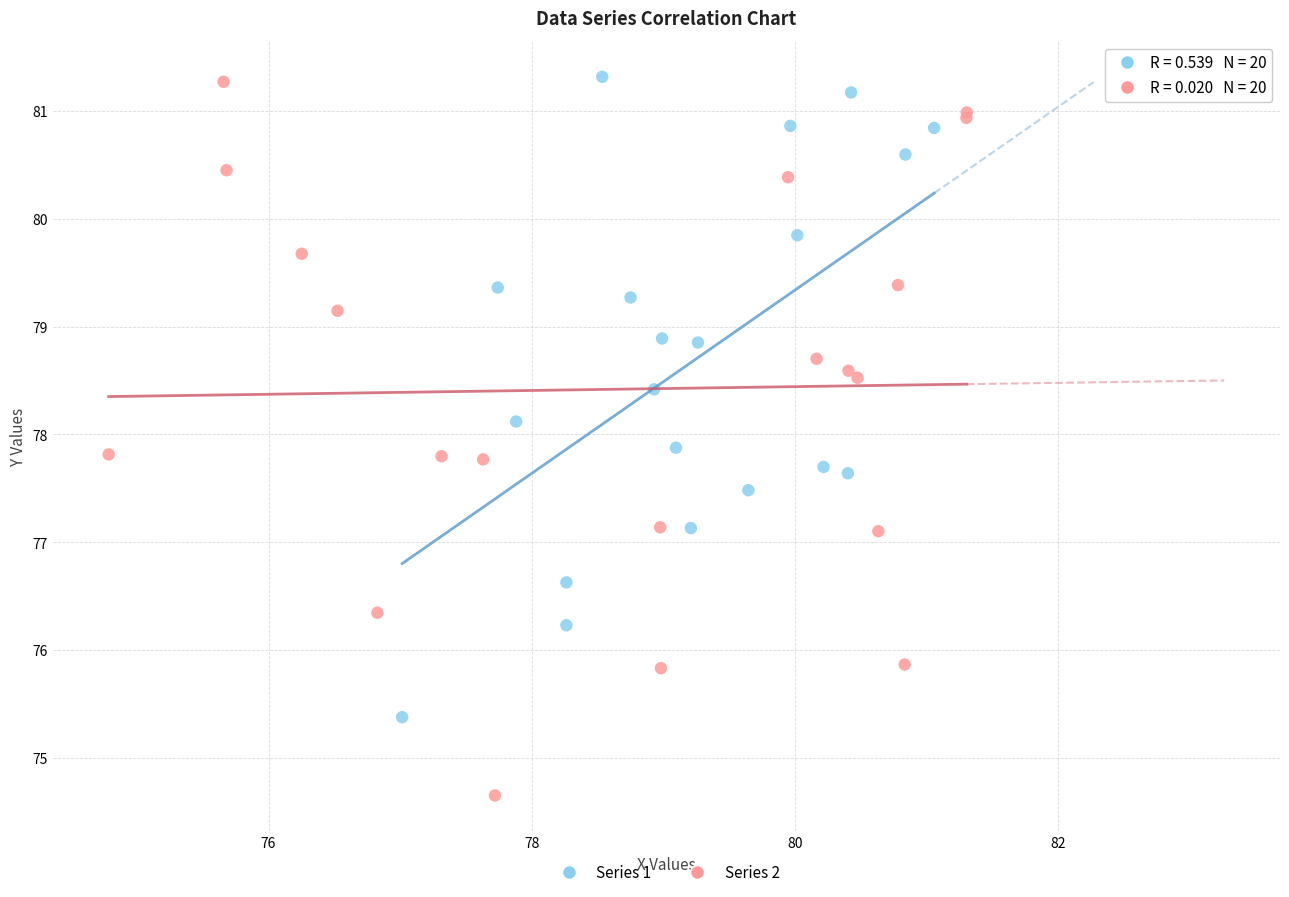

Which series reaches the minimum Y coordinate?

Series 2